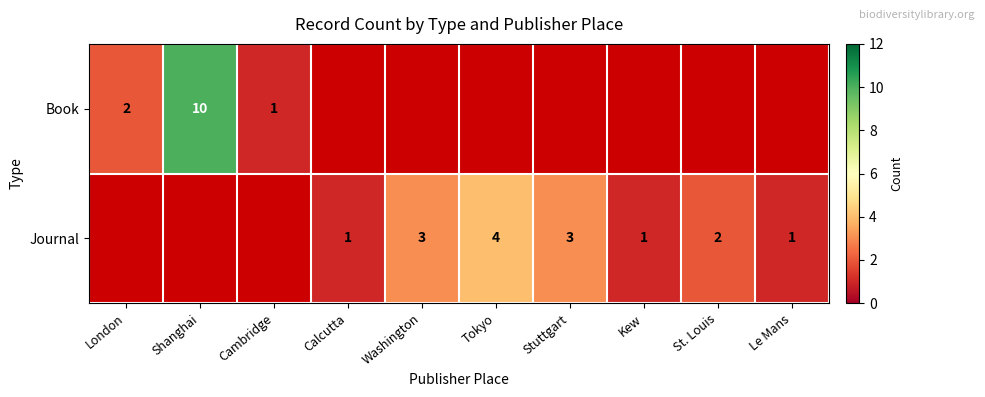

The value of Journal at Kew is 1. True or false?

True